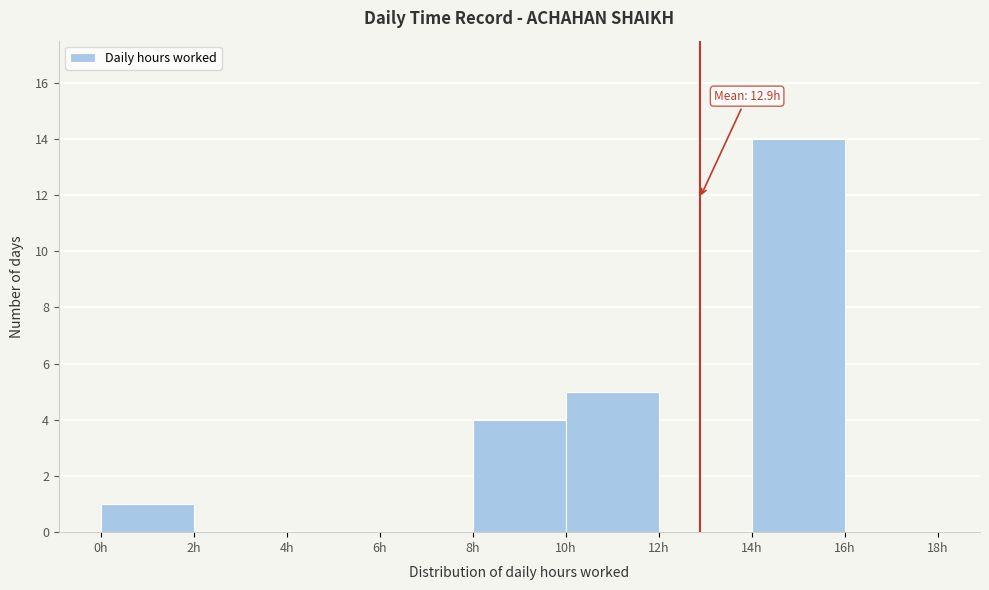

Which range on the x-axis has the tallest bar?

14 to 16